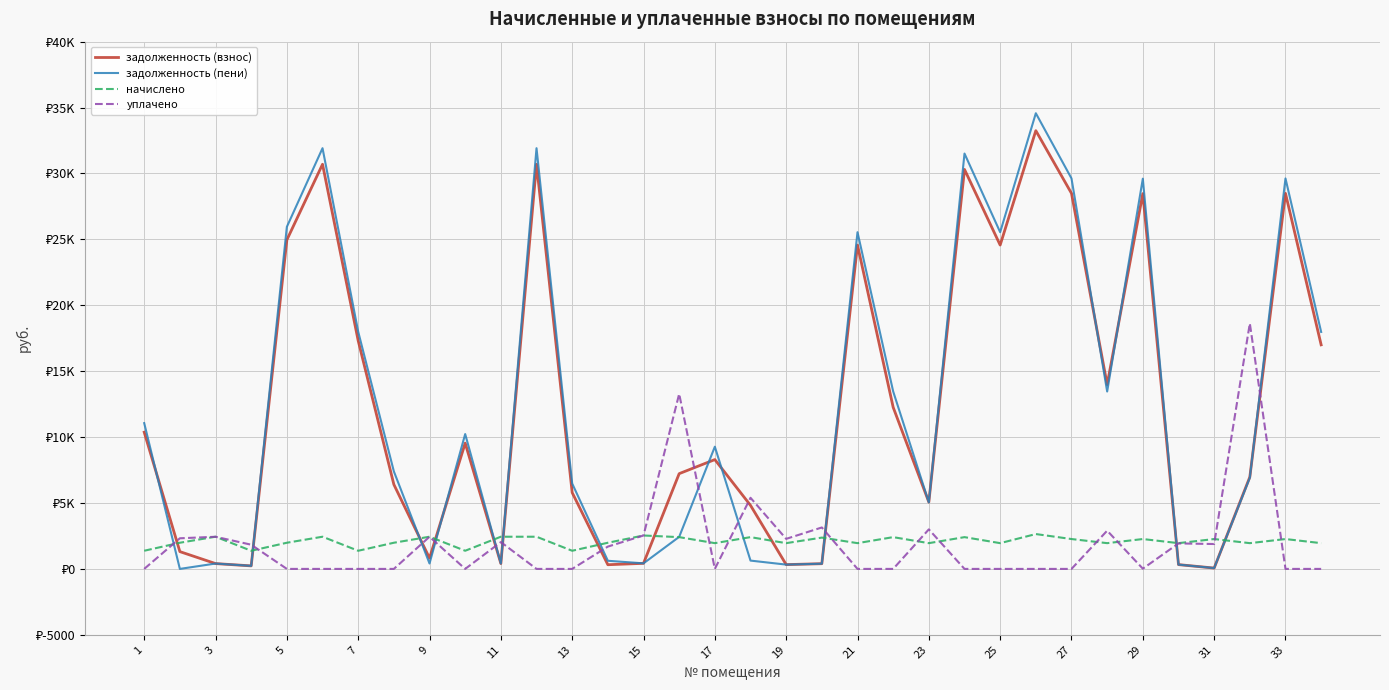

What are all the series names shown in the legend?

задолженность (взнос), задолженность (пени), начислено, уплачено